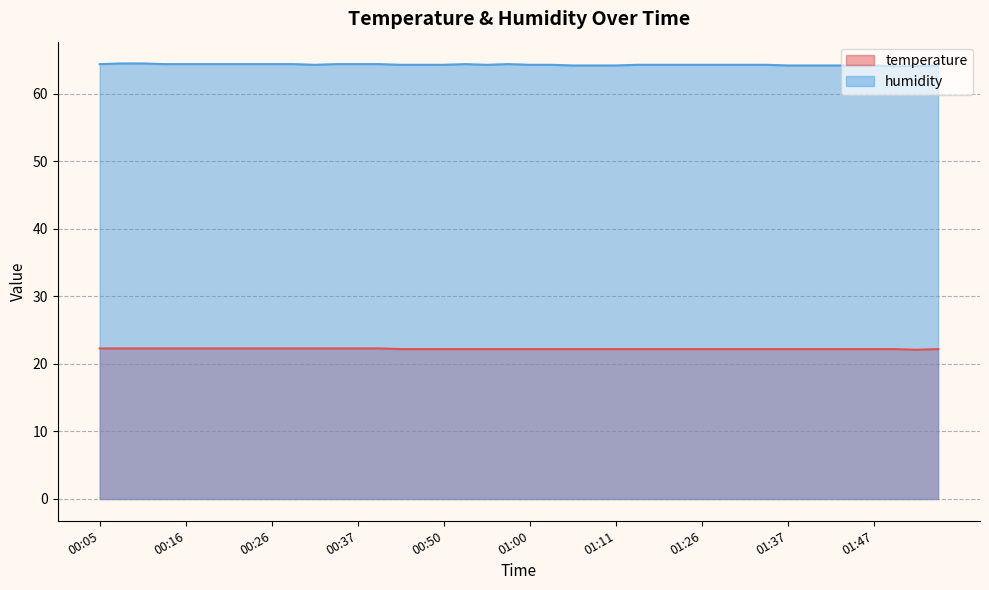

Rank the categories by humidity value from highest to lowest.

00:08, 00:11, 00:05, 00:13, 00:16, 00:18, 00:21, 00:24, 00:26, 00:29, 00:35, 00:37, 00:40, 00:52, 00:58, 00:32, 00:44, 00:47, 00:50, 00:55, 01:00, 01:03, 01:17, 01:20, 01:23, 01:26, 01:28, 01:31, 01:34, 01:06, 01:09, 01:11, 01:37, 01:39, 01:42, 01:45, 01:47, 01:55, 01:50, 01:52